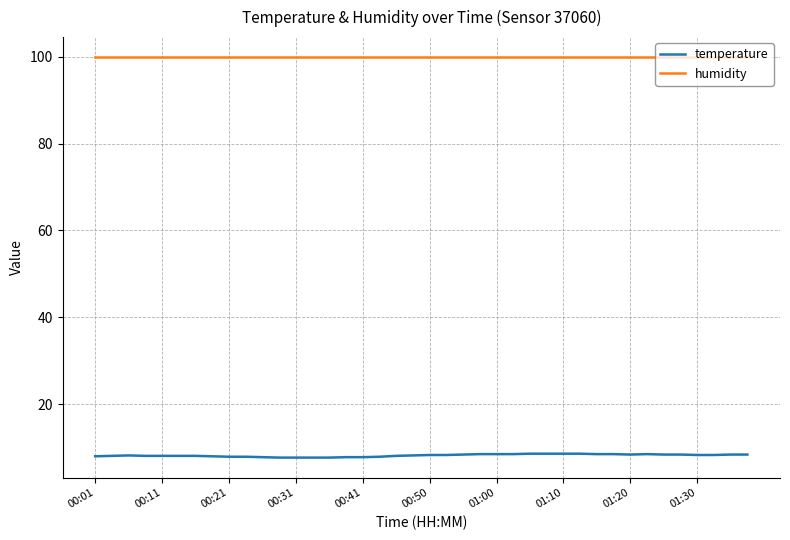

Which series has the largest total across all categories?

humidity